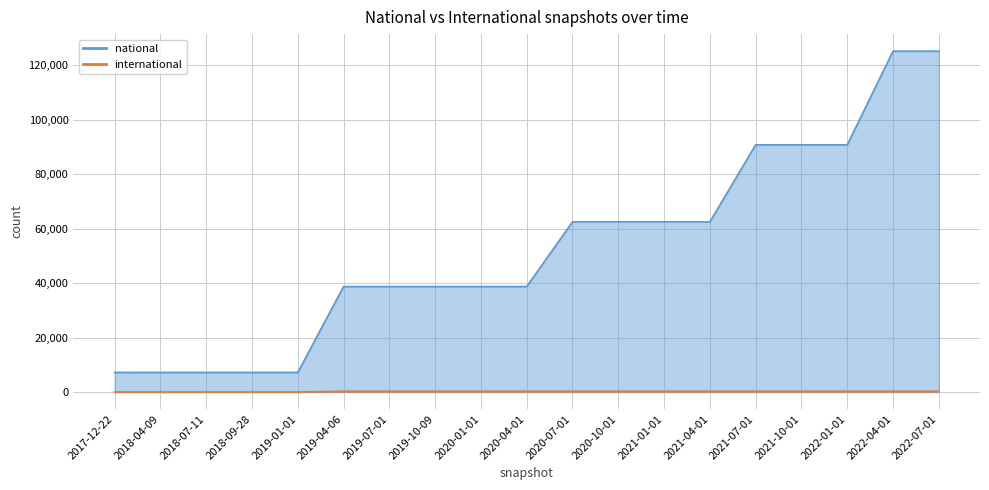

True or false: national and international cross at least once.

False